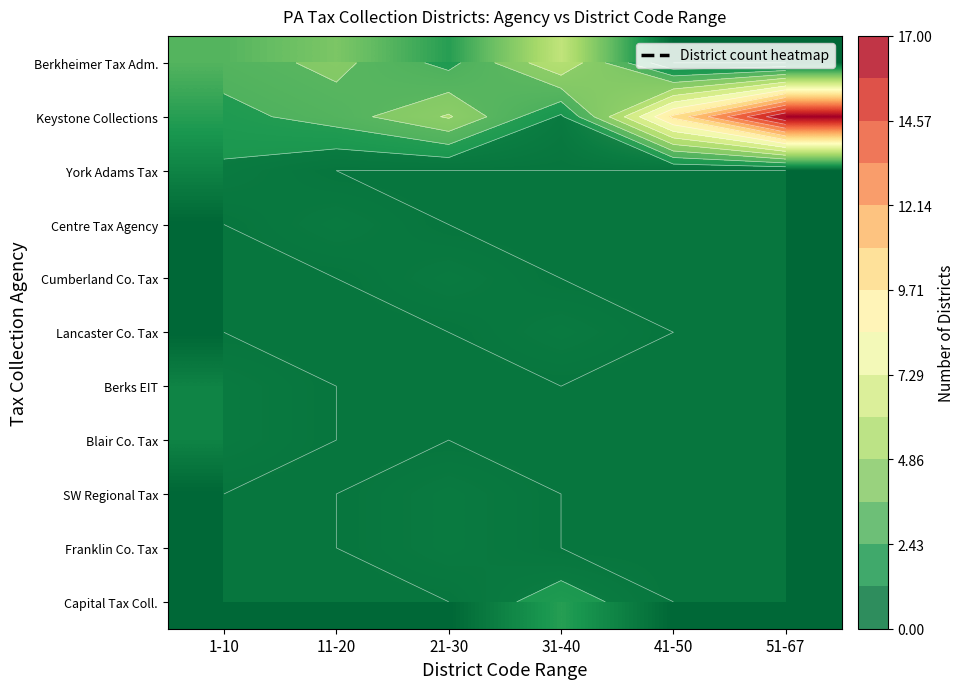

Rank the categories by Lancaster Co. Tax value from highest to lowest.

31-40, 1-10, 11-20, 21-30, 41-50, 51-67